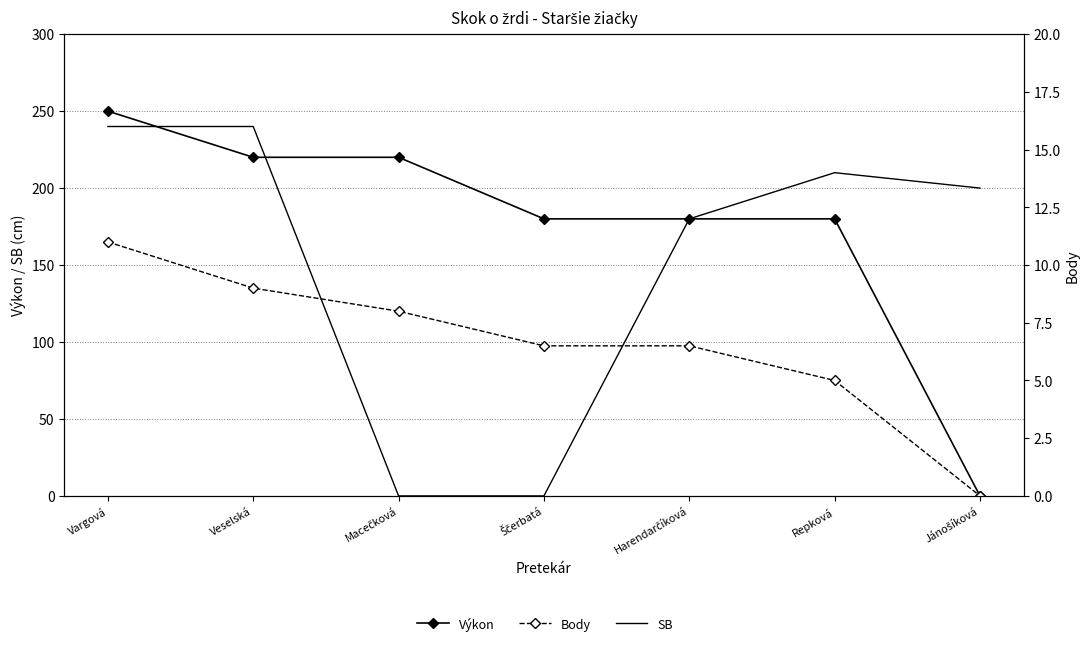

The value of SB at Repková is 210.0. True or false?

True